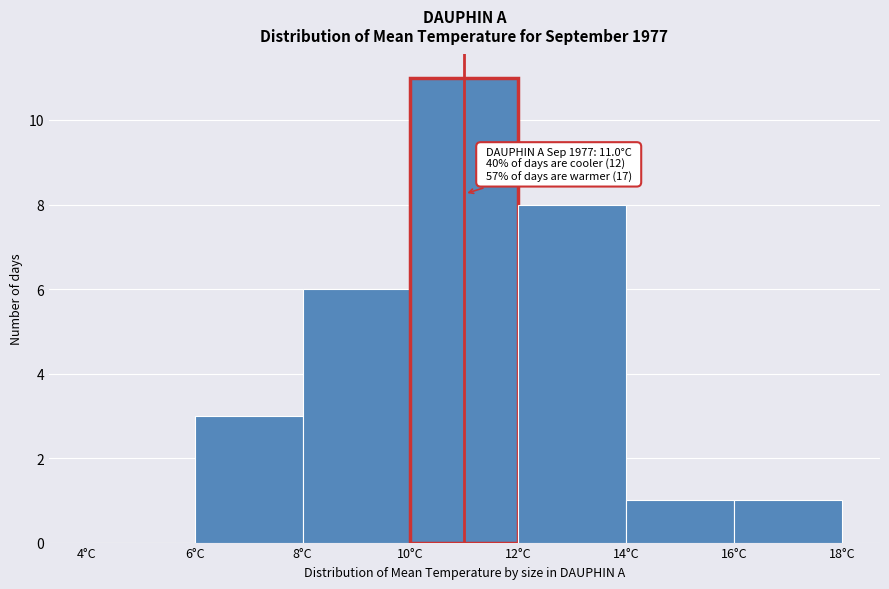

Which range on the x-axis has the tallest bar?

10 to 12